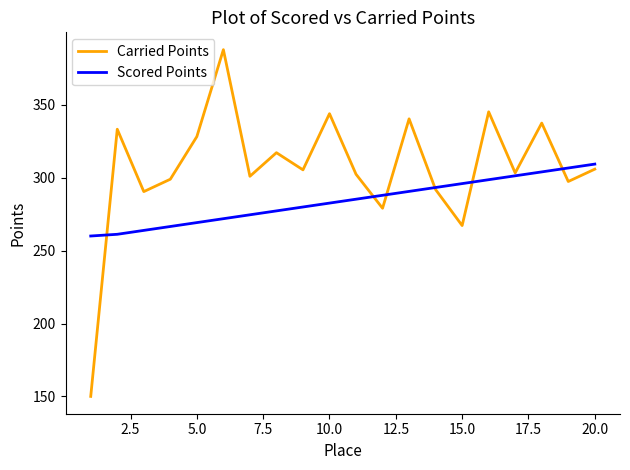

Which series has the largest range (max minus min)?

Carried Points